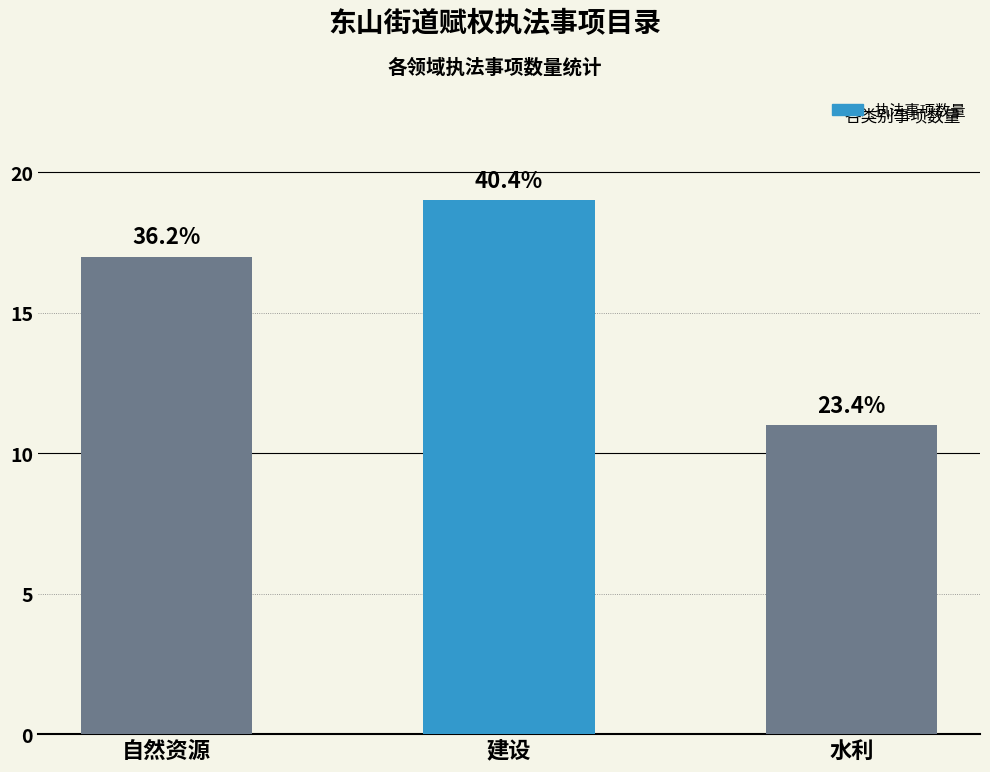

Are the bars horizontal?

No